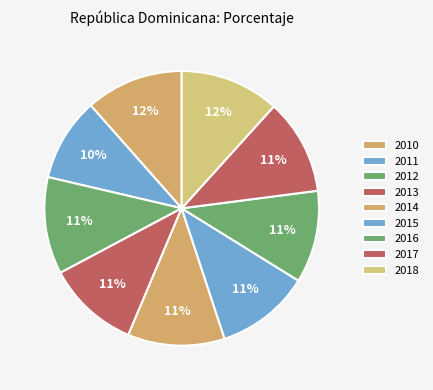

To the nearest percent, what is the difference between the largest and smallest slice percentages?

2%